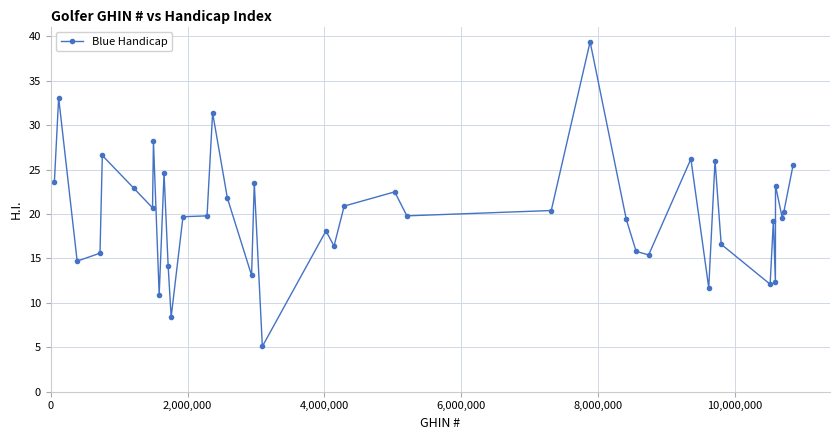

What is the value of the 10th point from the left?

24.6